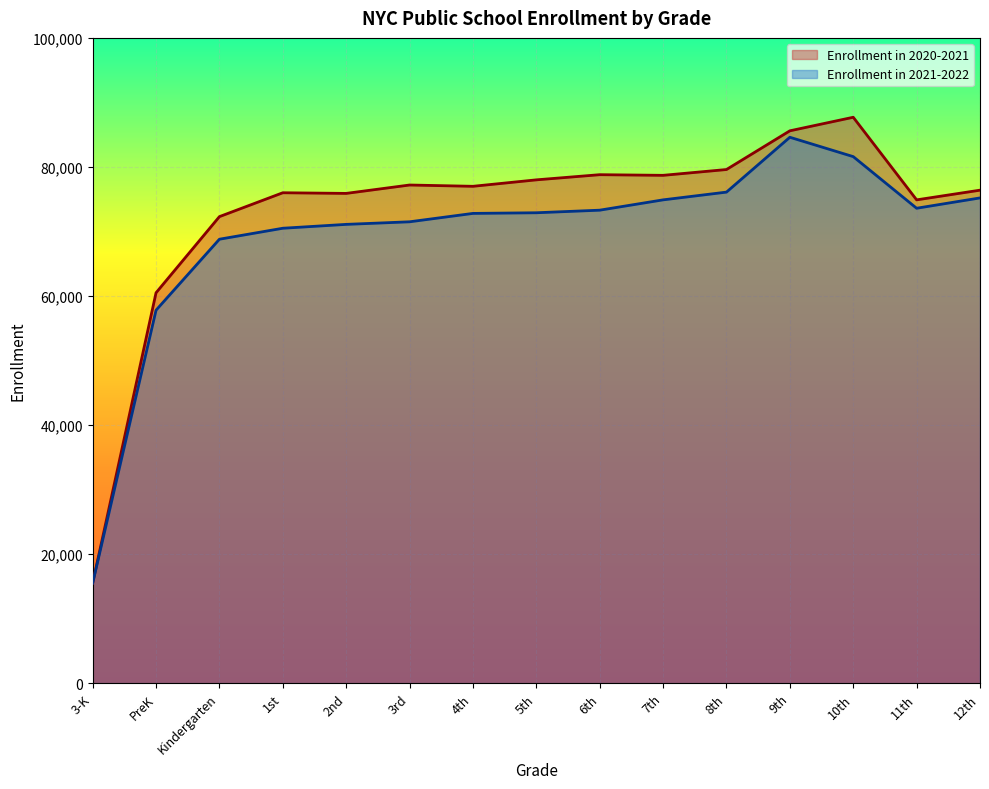

Is the value of Enrollment in 2021-2022 at 10th greater than the value of Enrollment in 2020-2021 at 3-K?

Yes